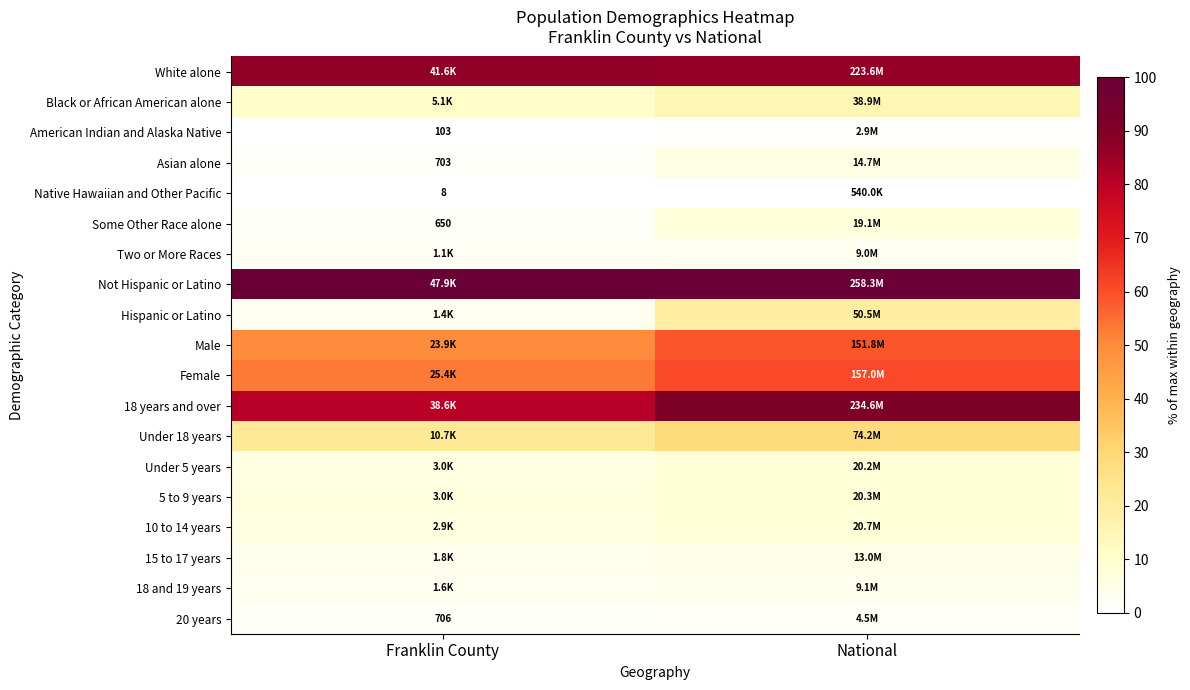

What is the total value across all series at Franklin County?

438.5